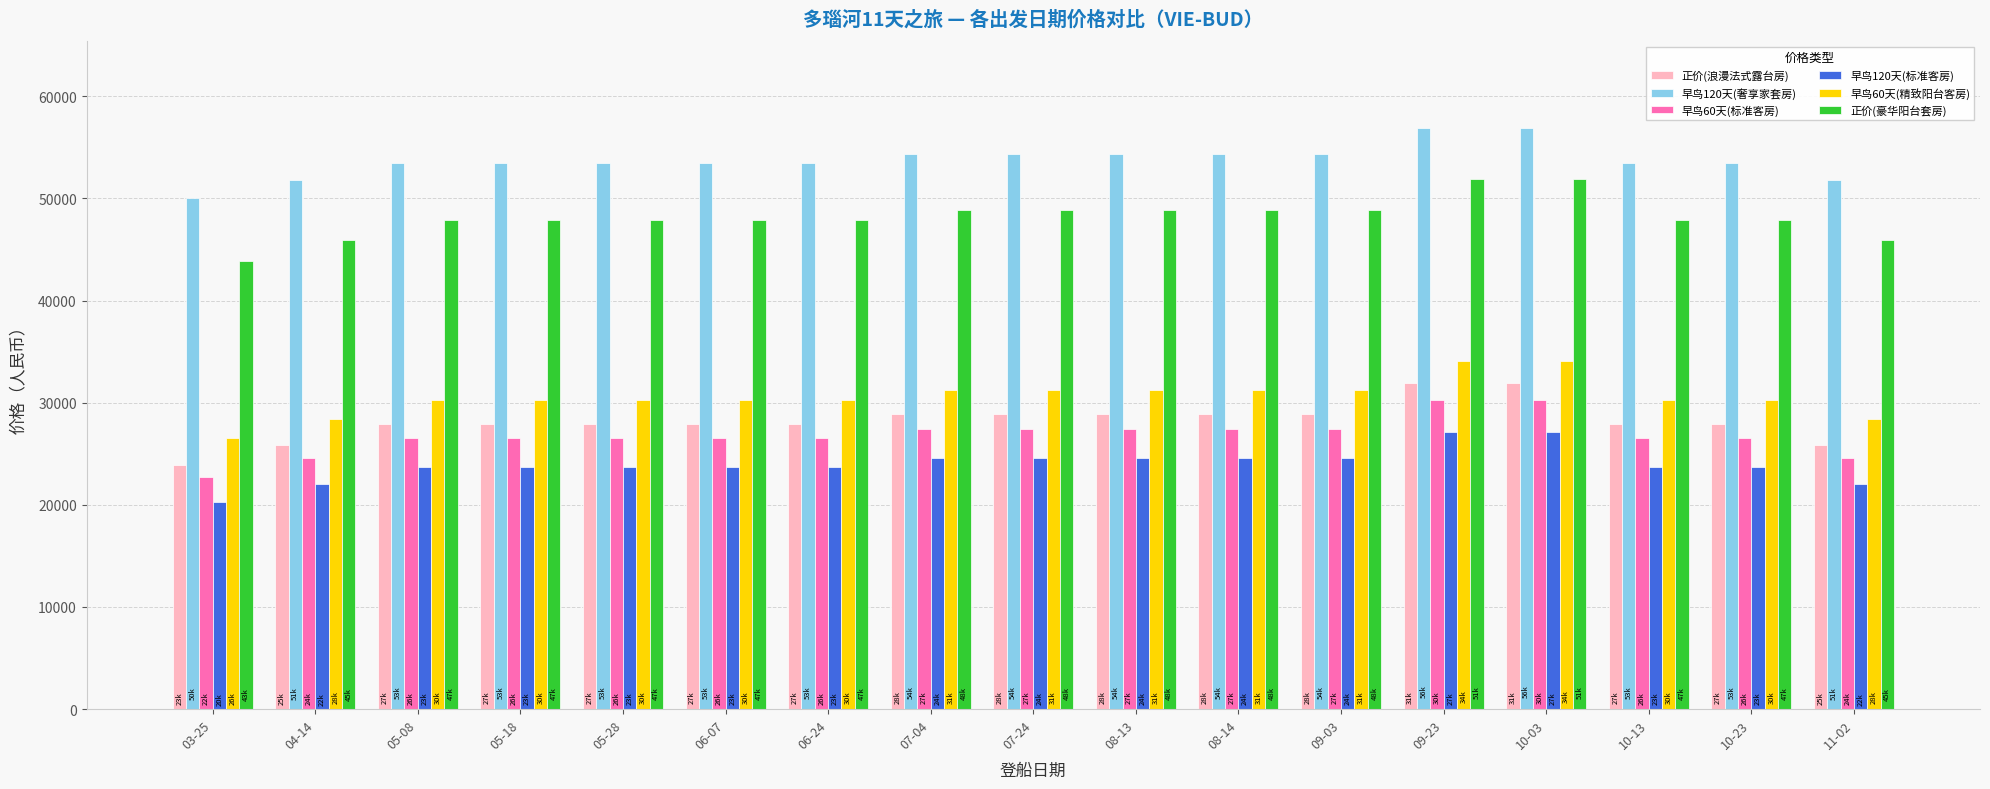

Which label corresponds to the smallest value in the chart?

03-25